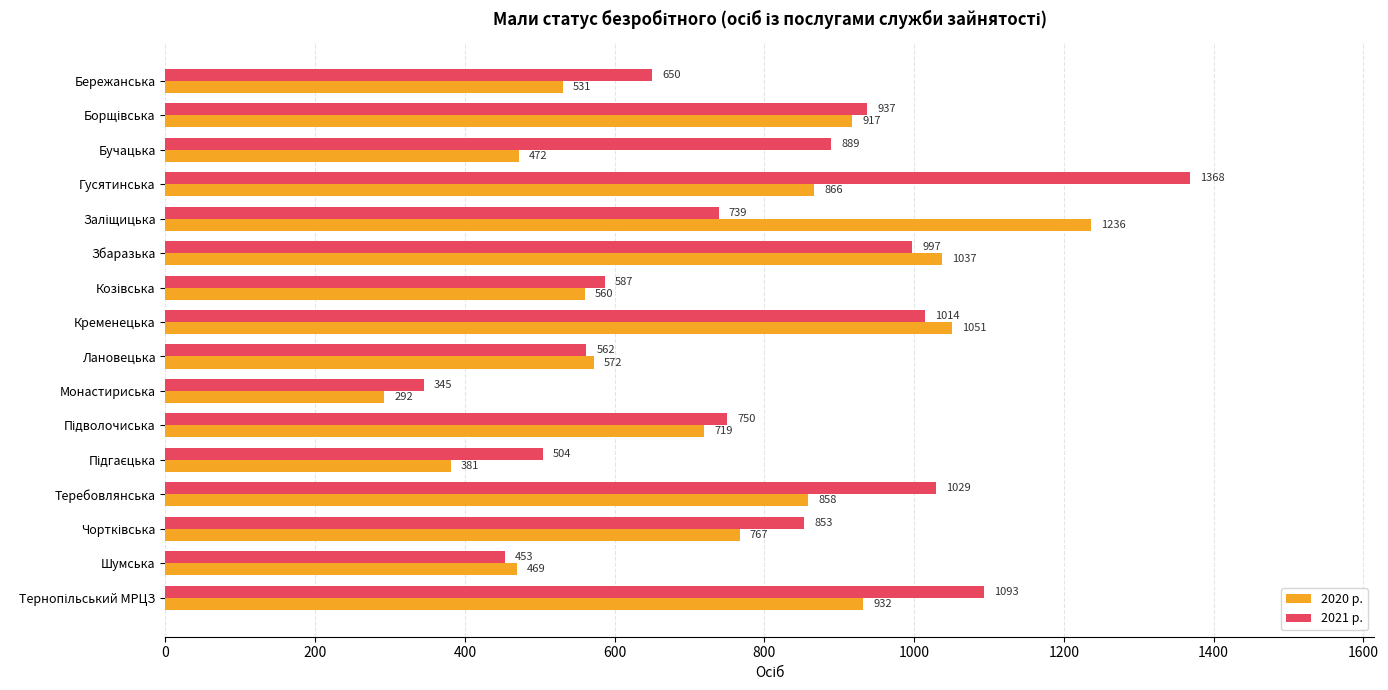

List the series in order of their peak value, lowest first.

2020 р., 2021 р.